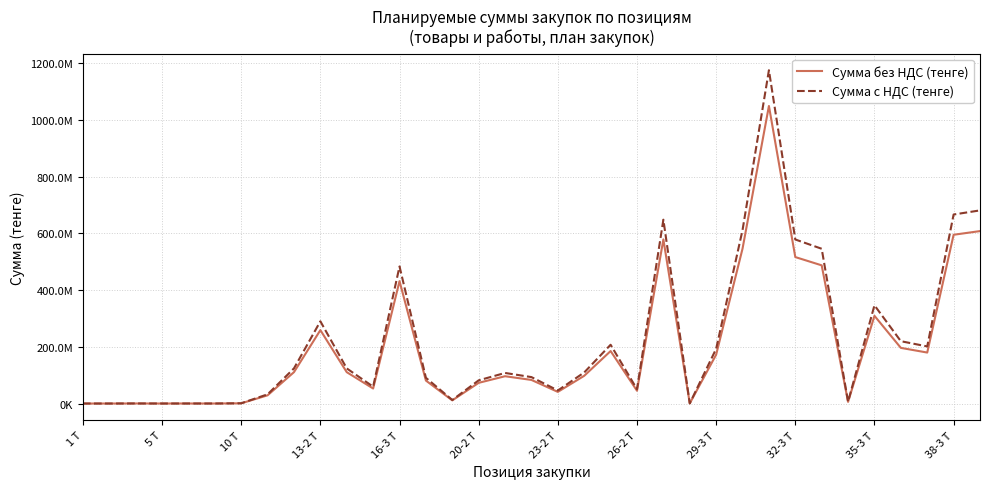

At how many categories does at least one series exceed 643479904?

4